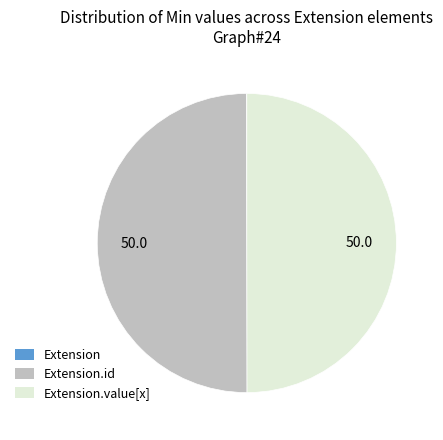

What percentage do Extension and Extension.id together represent?

50.0%